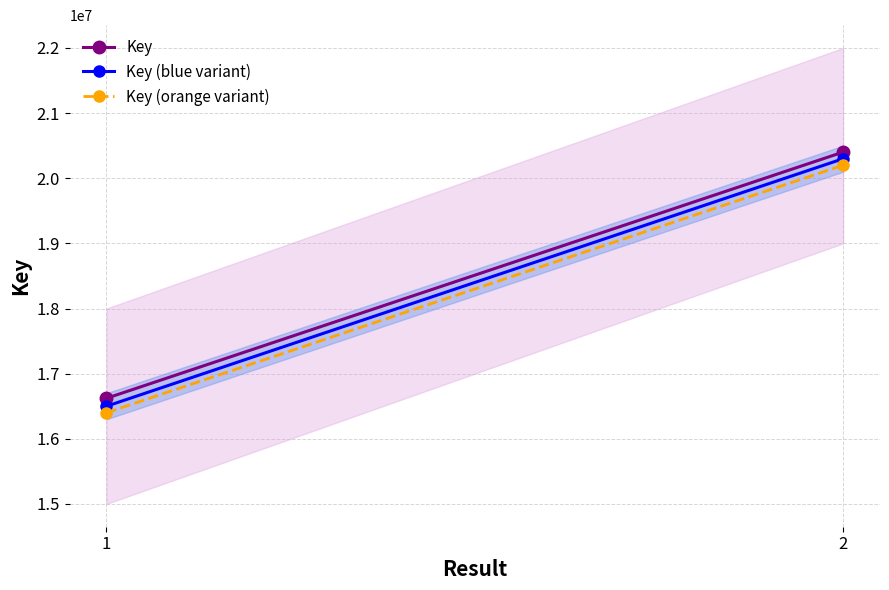

What is the difference between the highest and lowest values at 2?

201883